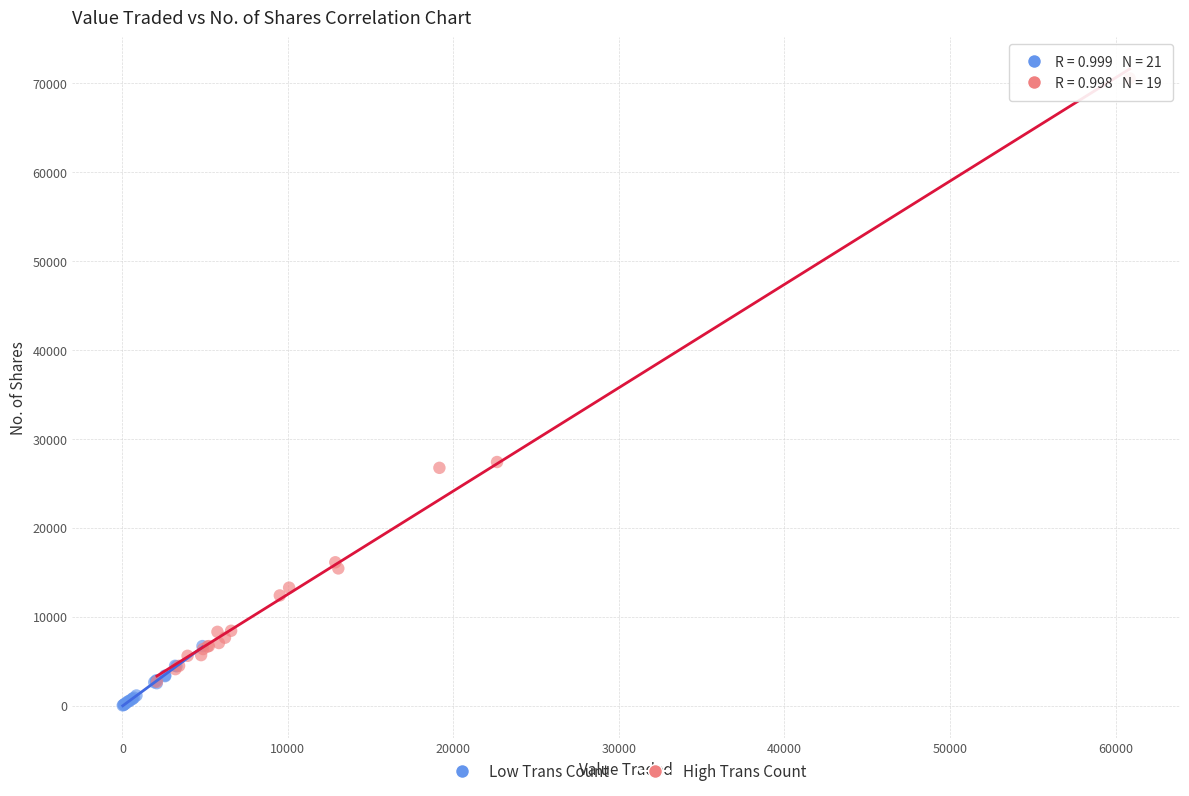

Which series has the largest Y range (max minus min)?

High Trans Count